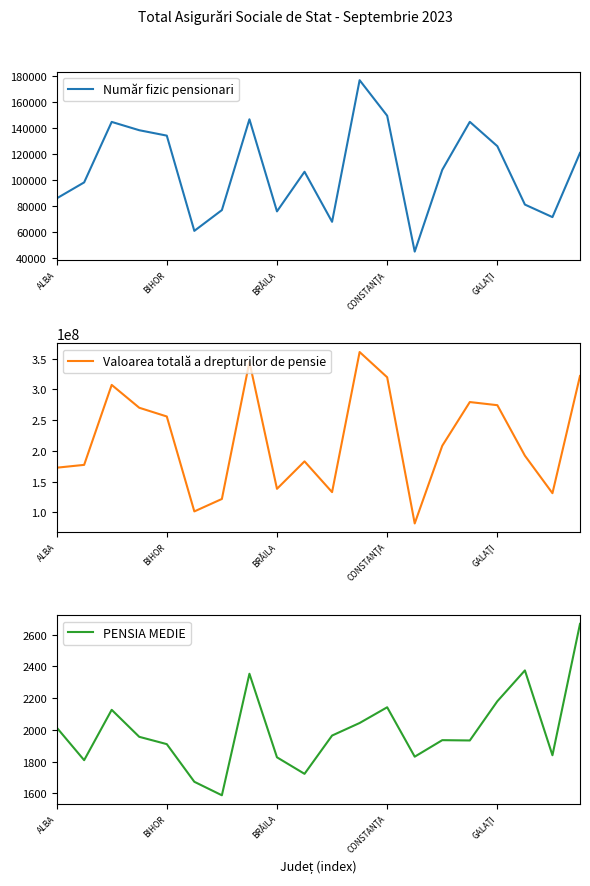

Does the chart have visible grid lines?

No